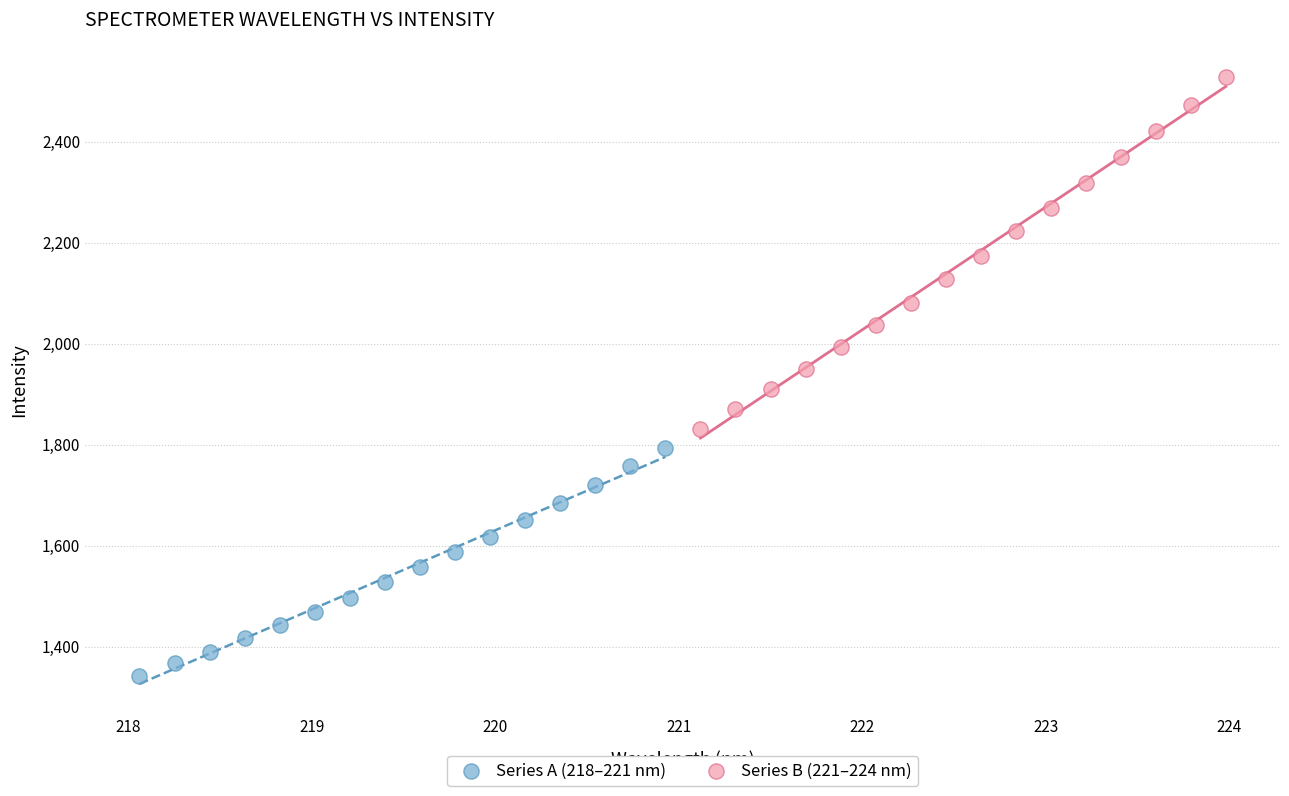

Which series has the largest Y range (max minus min)?

Series B (221–224 nm)